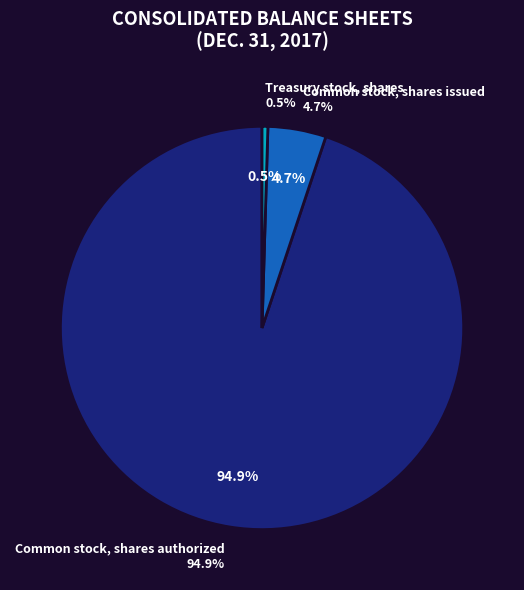

To the nearest percent, what is the combined percentage of Common stock, shares issued and Treasury stock, shares?

5%